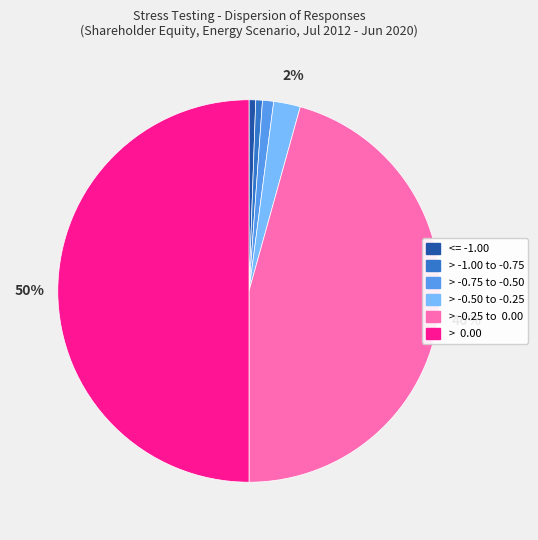

Does > -0.75 to -0.50 account for over 50% of the chart?

No